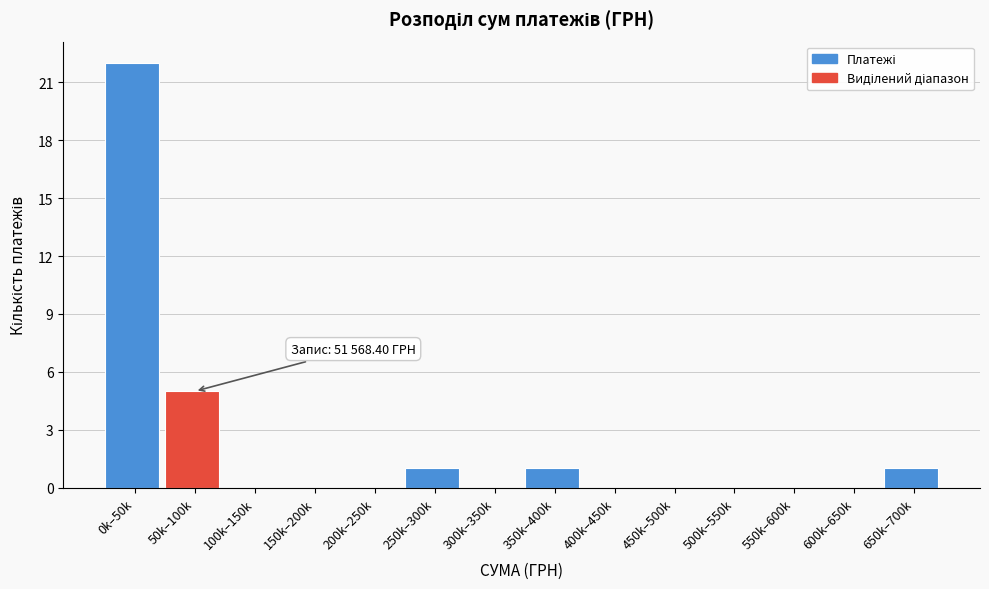

Reading left to right, list all the values displayed in this chart.

0k–50k=22	50k–100k=5	100k–150k=0	150k–200k=0	200k–250k=0	250k–300k=1	300k–350k=0	350k–400k=1	400k–450k=0	450k–500k=0	500k–550k=0	550k–600k=0	600k–650k=0	650k–700k=1